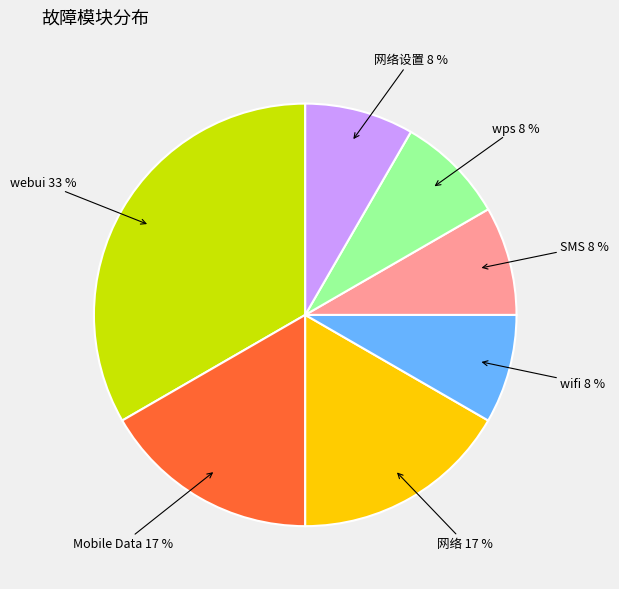

To the nearest percent, what portion does Mobile Data represent?

17%